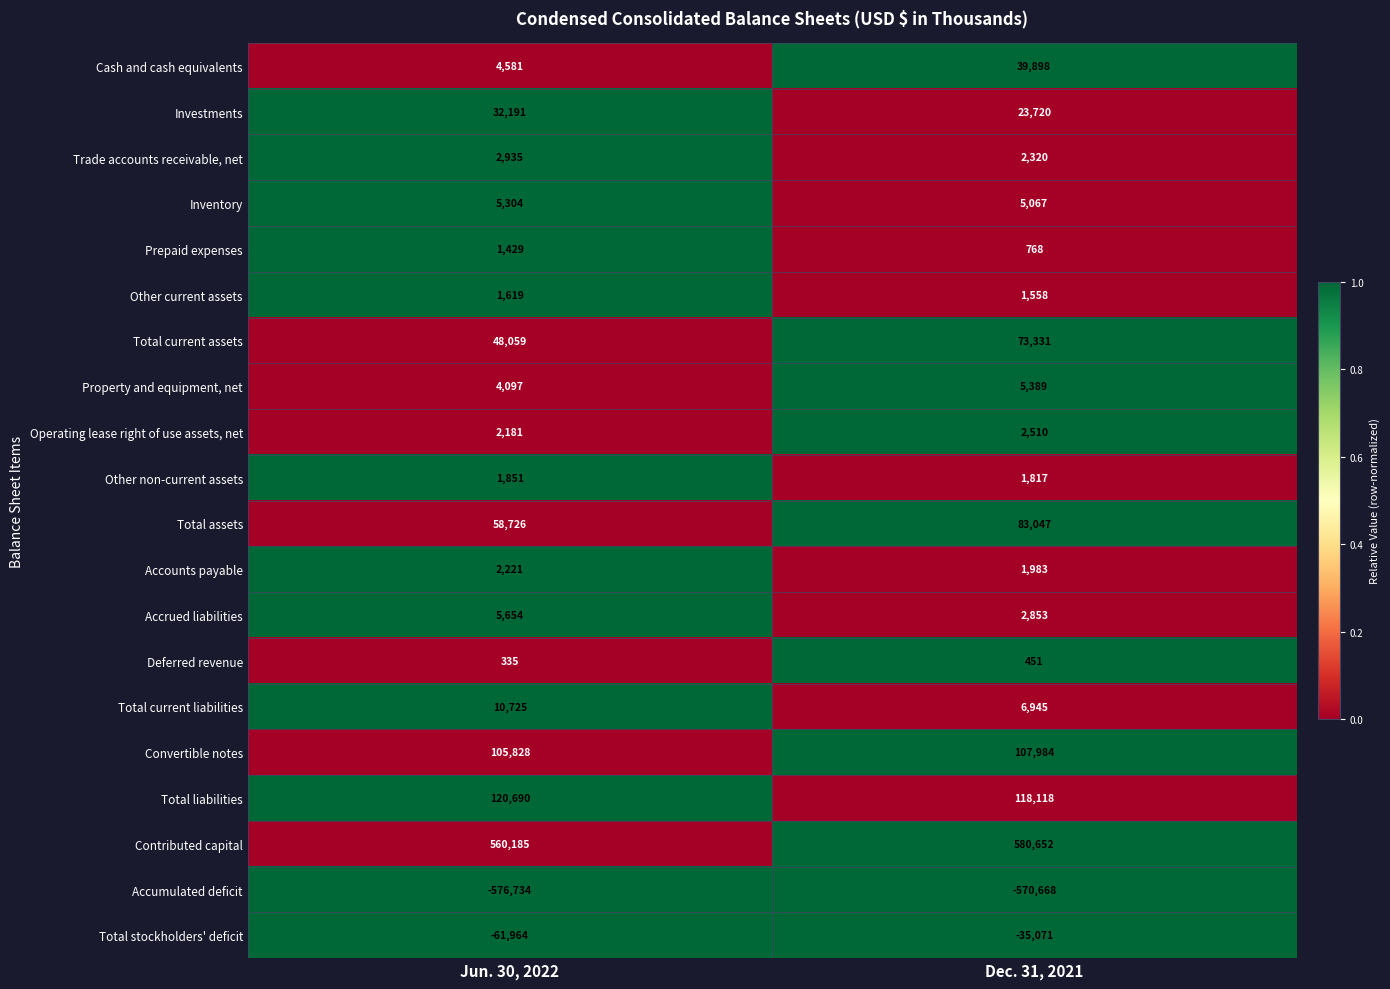

What is the total value across all series at Jun. 30, 2022?

329913